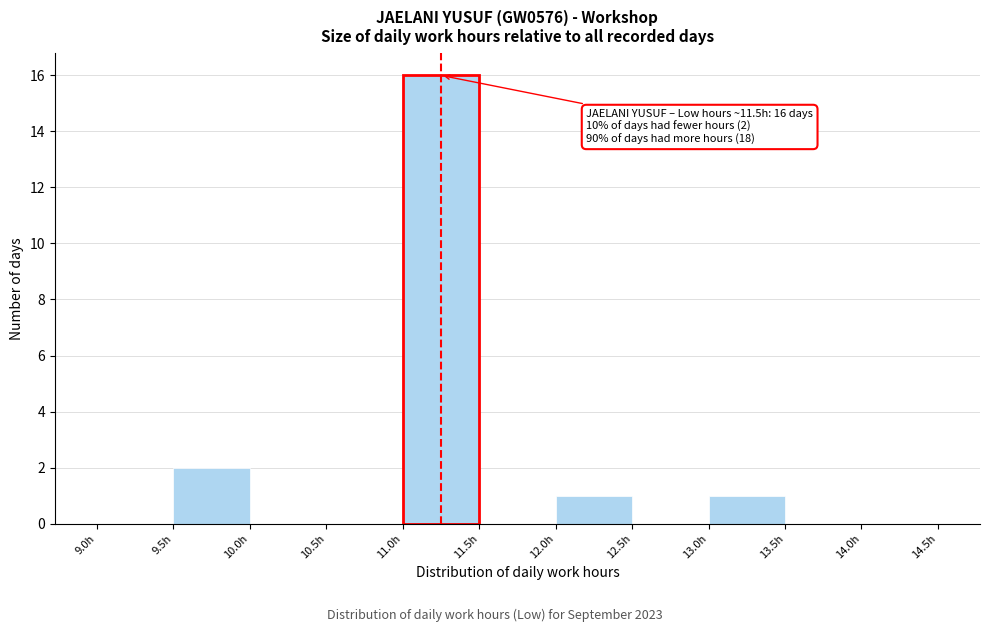

Over which range of the x-axis is the bar tallest?

11.0 to 11.5